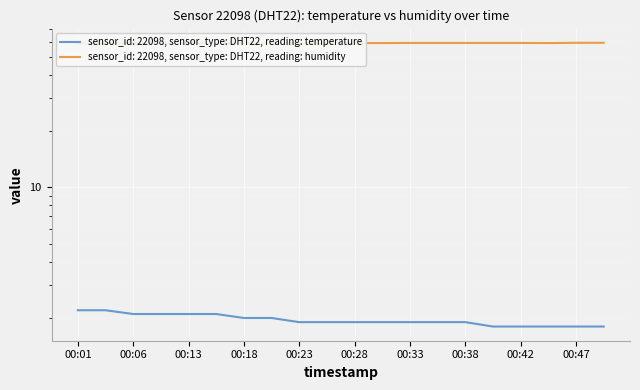

Count the number of categories in the chart.

20